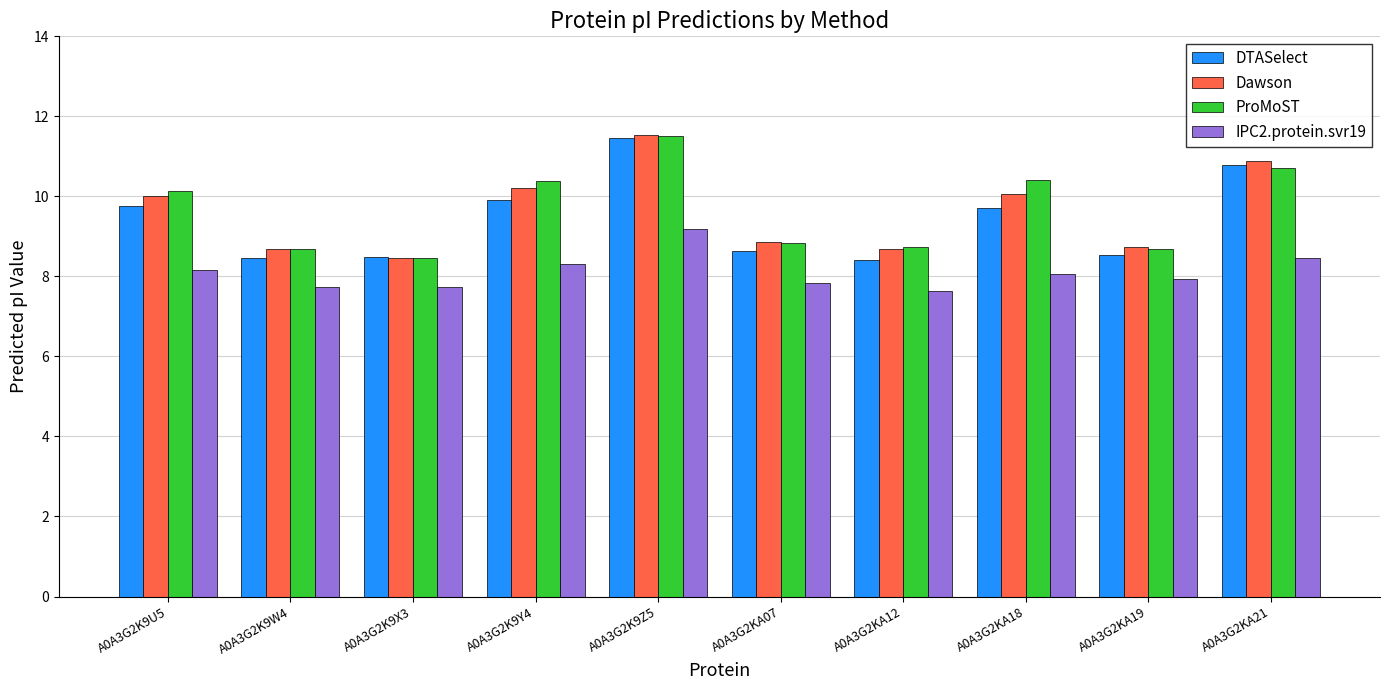

Which category has the highest value in the ProMoST series?

A0A3G2K9Z5